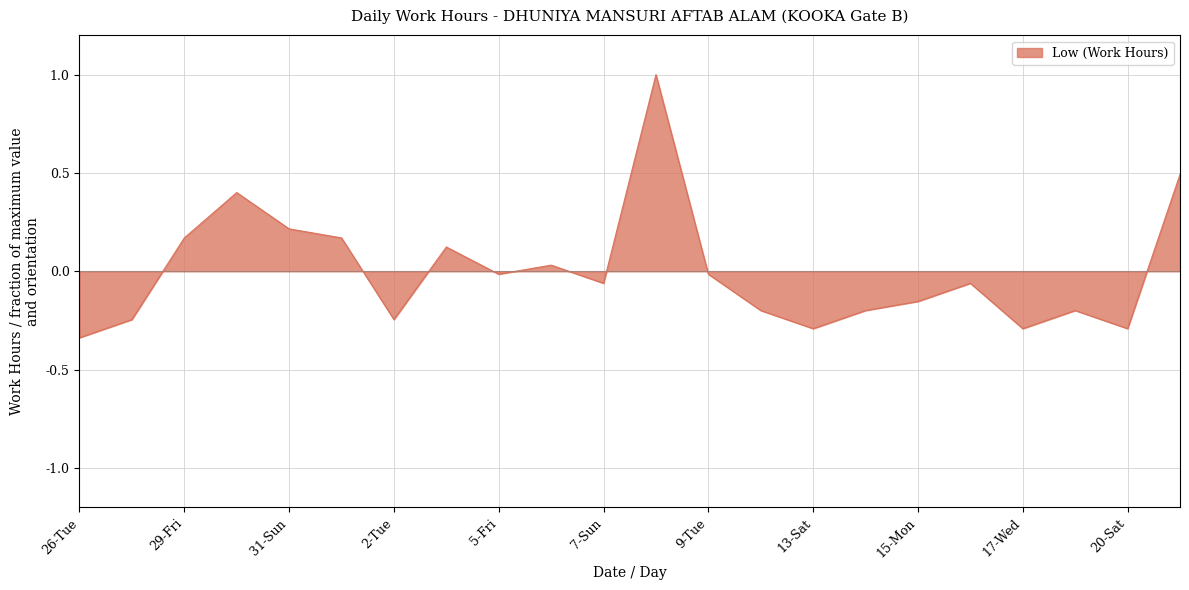

What is the greatest value displayed?

1.0